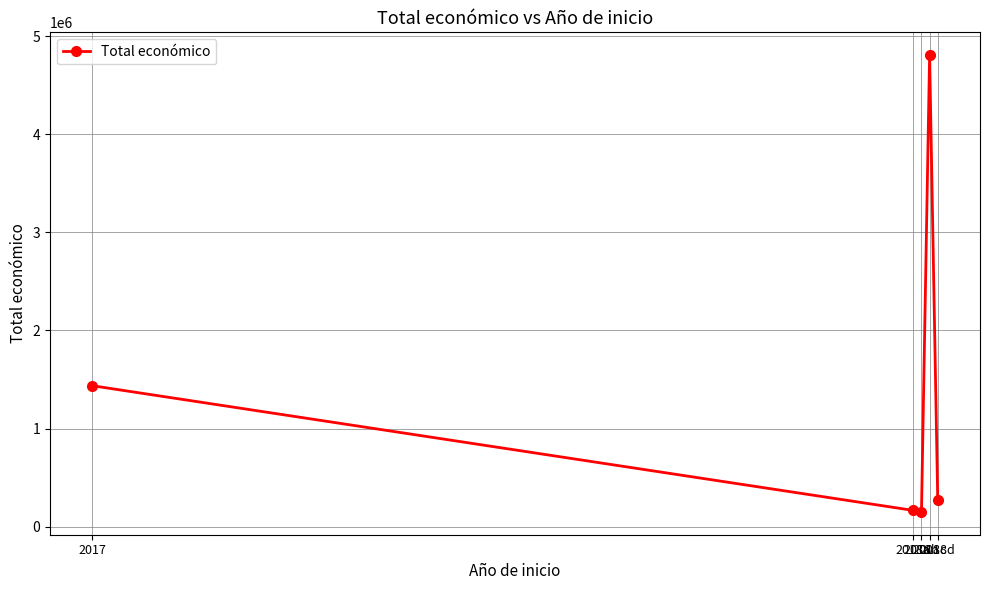

True or false: the data has more than 2 interior local peaks.

False